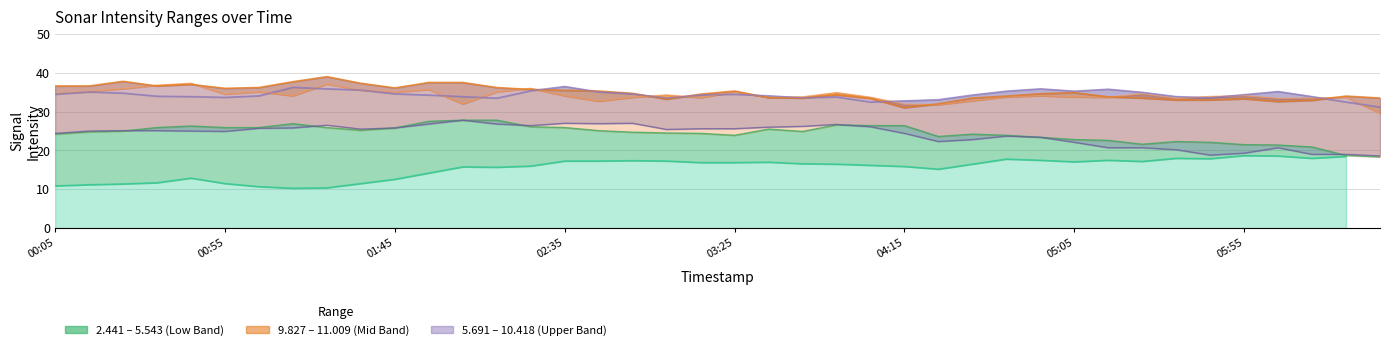

At which label does 11.009 first exceed 34?

00:05